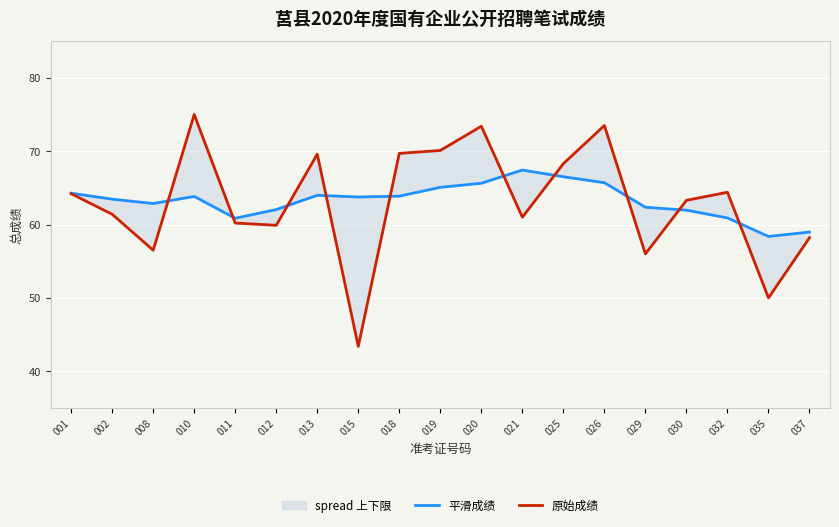

At which category does 平滑成绩 reach its first local peak?

010